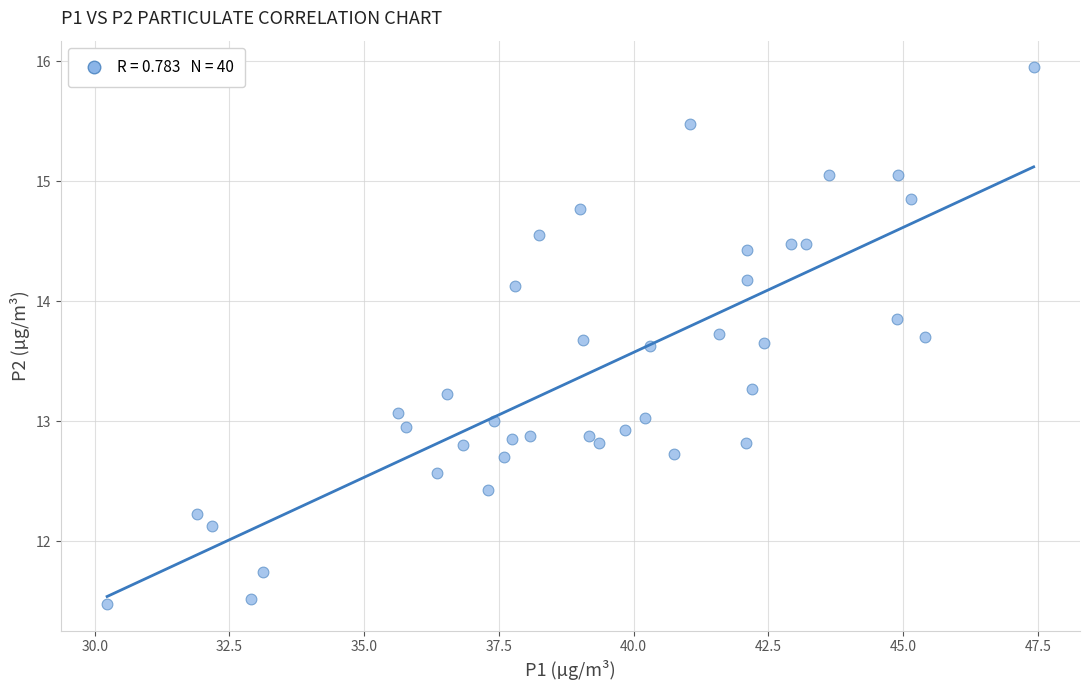

What is the range of Y values (max minus min)?

4.5